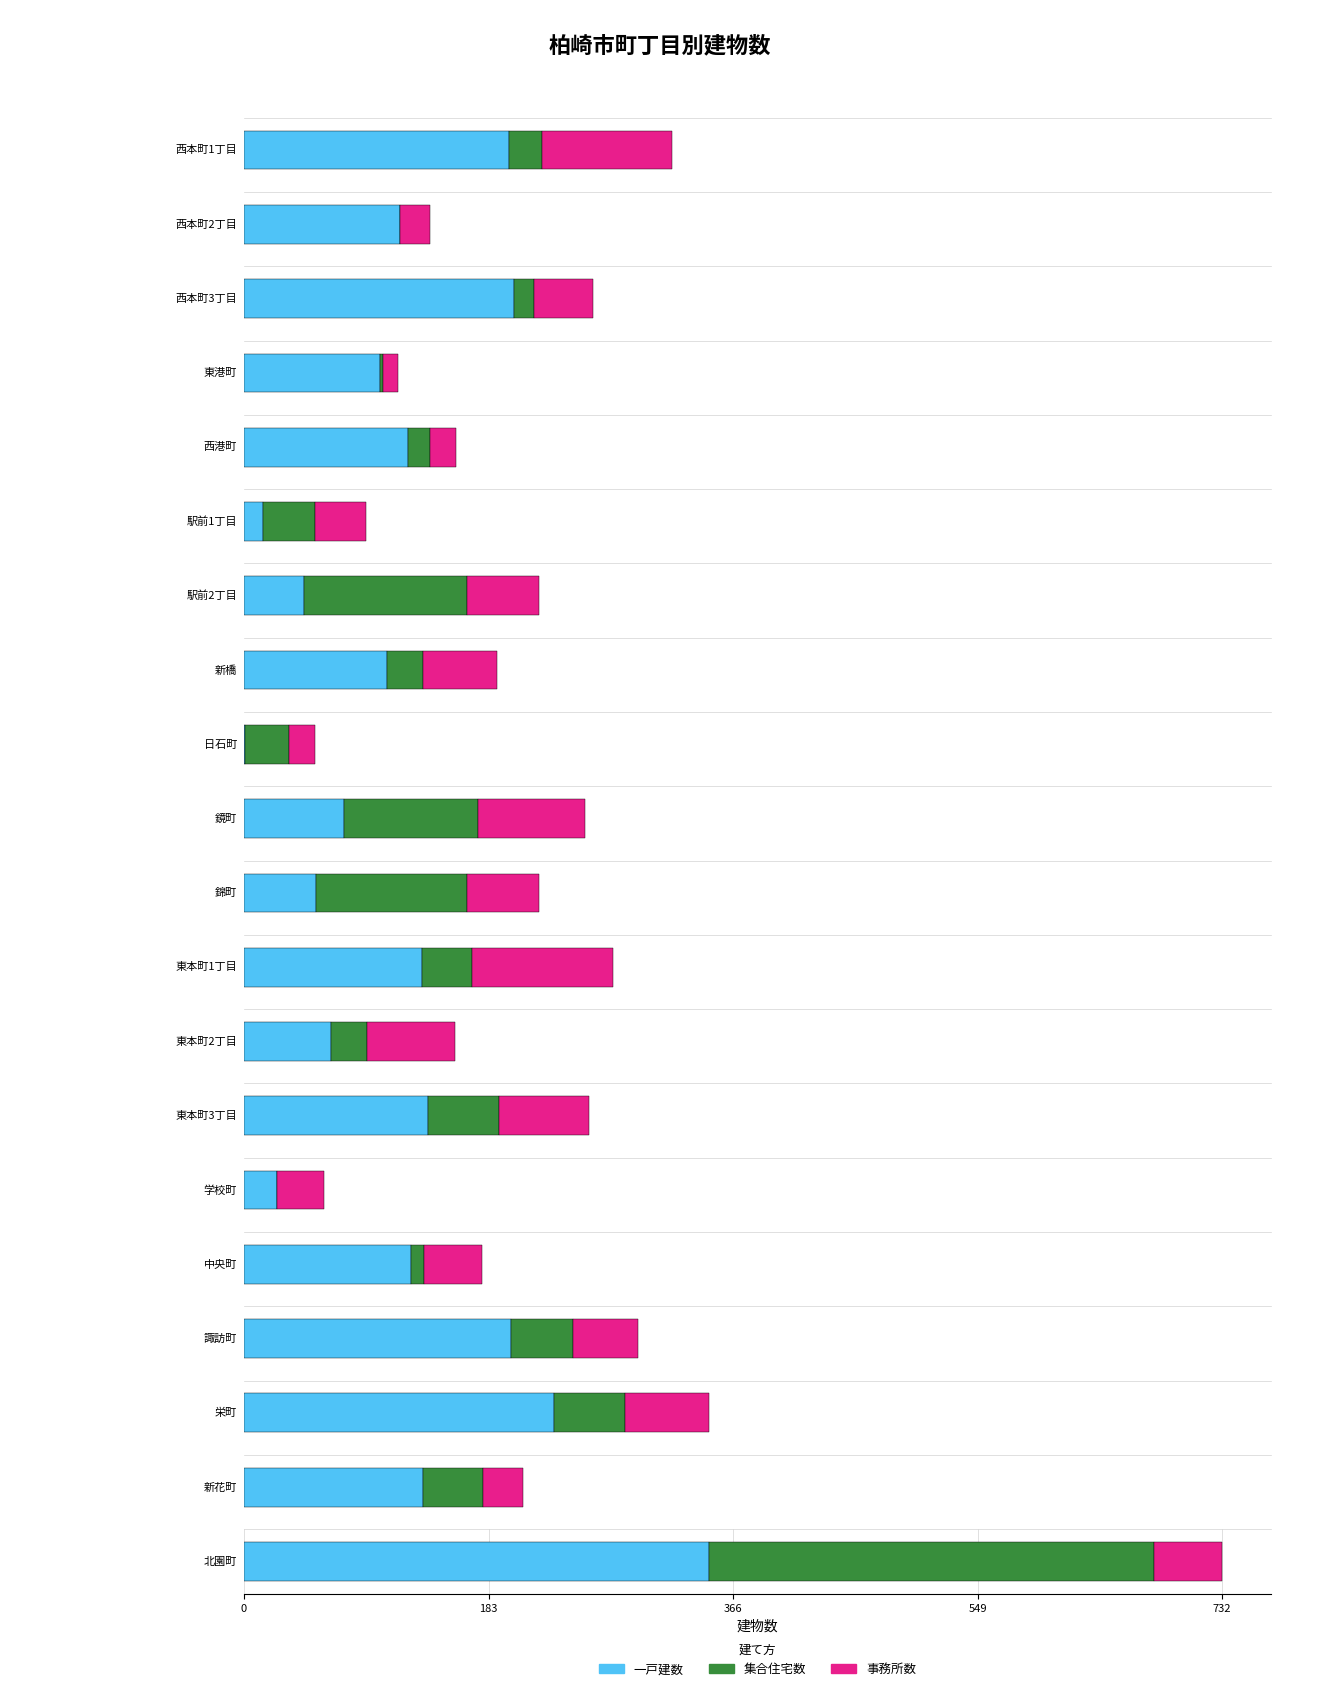

List the labels in order of 集合住宅数 value, largest first.

北園町, 駅前2丁目, 錦町, 鏡町, 東本町3丁目, 栄町, 諏訪町, 新花町, 駅前1丁目, 東本町1丁目, 日石町, 新橋, 東本町2丁目, 西本町1丁目, 西港町, 西本町3丁目, 中央町, 東港町, 西本町2丁目, 学校町